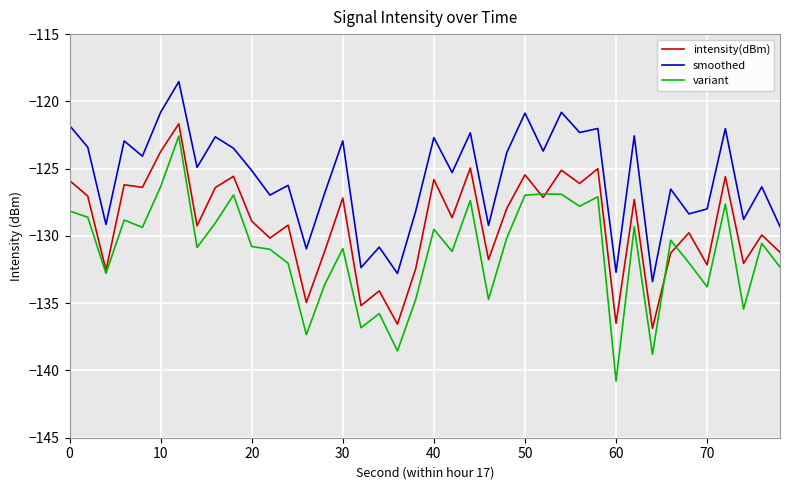

What is the average value of the variant series?

-131.1